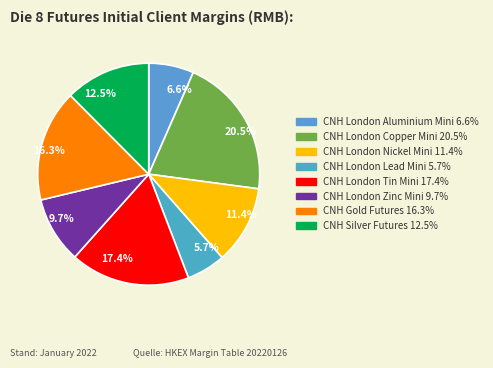

Which slice is the smallest?

CNH London Lead Mini